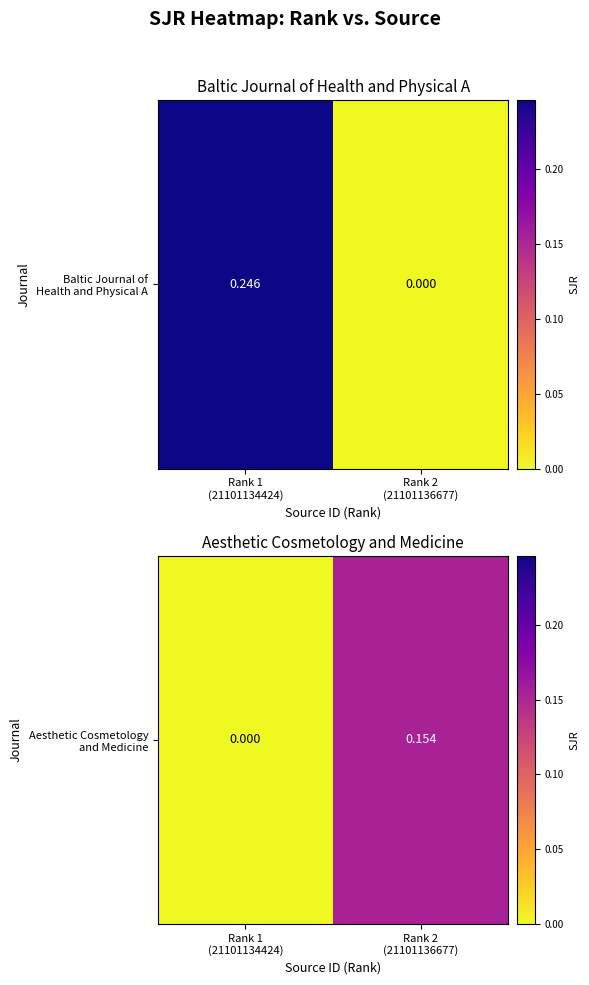

Rank the categories by value from lowest to highest.

Rank 1
(21101134424), Rank 2
(21101136677)